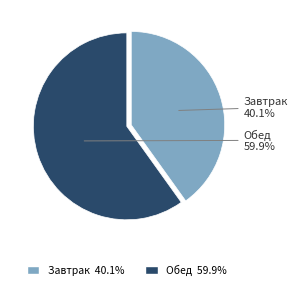

Count the number of slices in the pie.

2